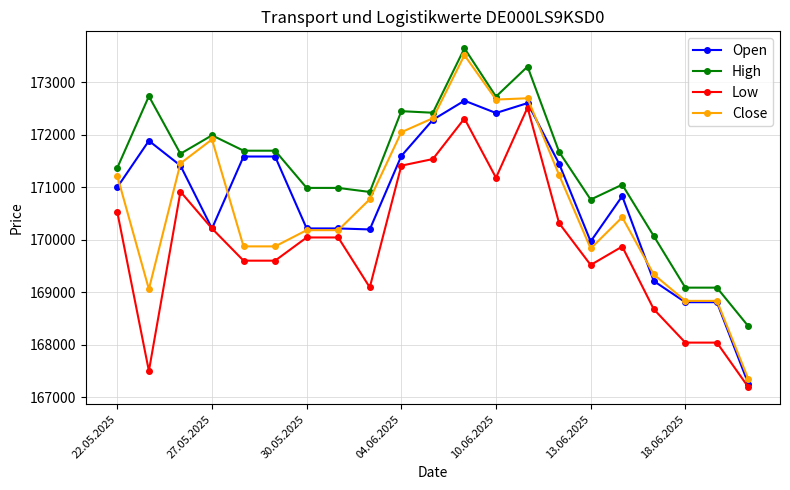

True or false: High has more than 2 points higher than both neighbors.

True